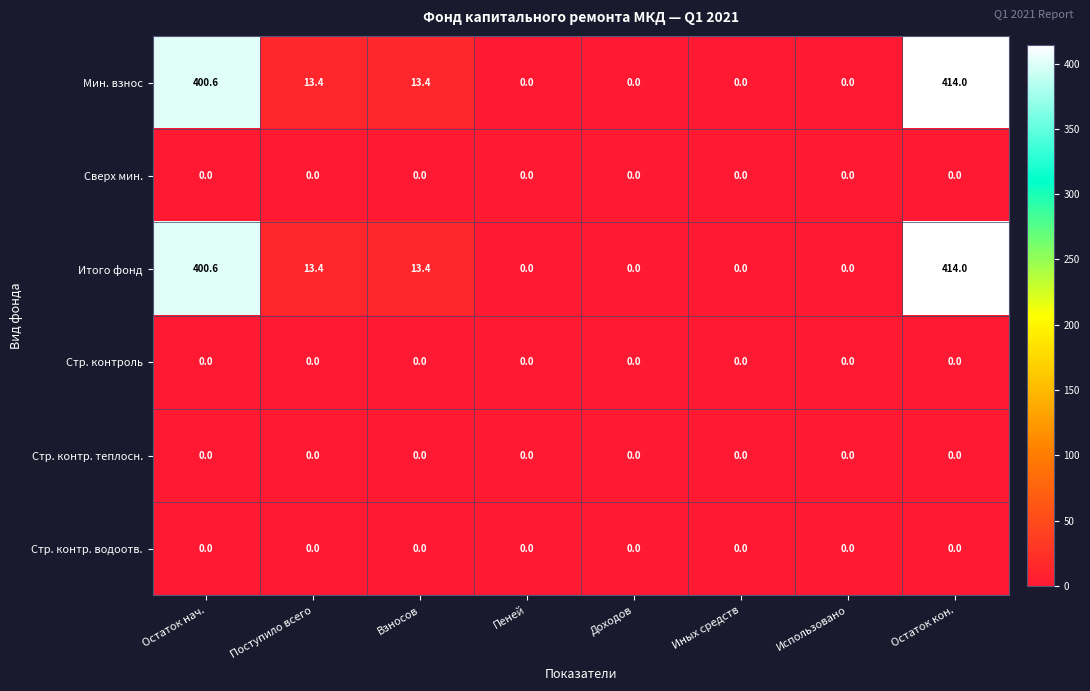

What is the total value across all series at Остаток кон.?

828.0